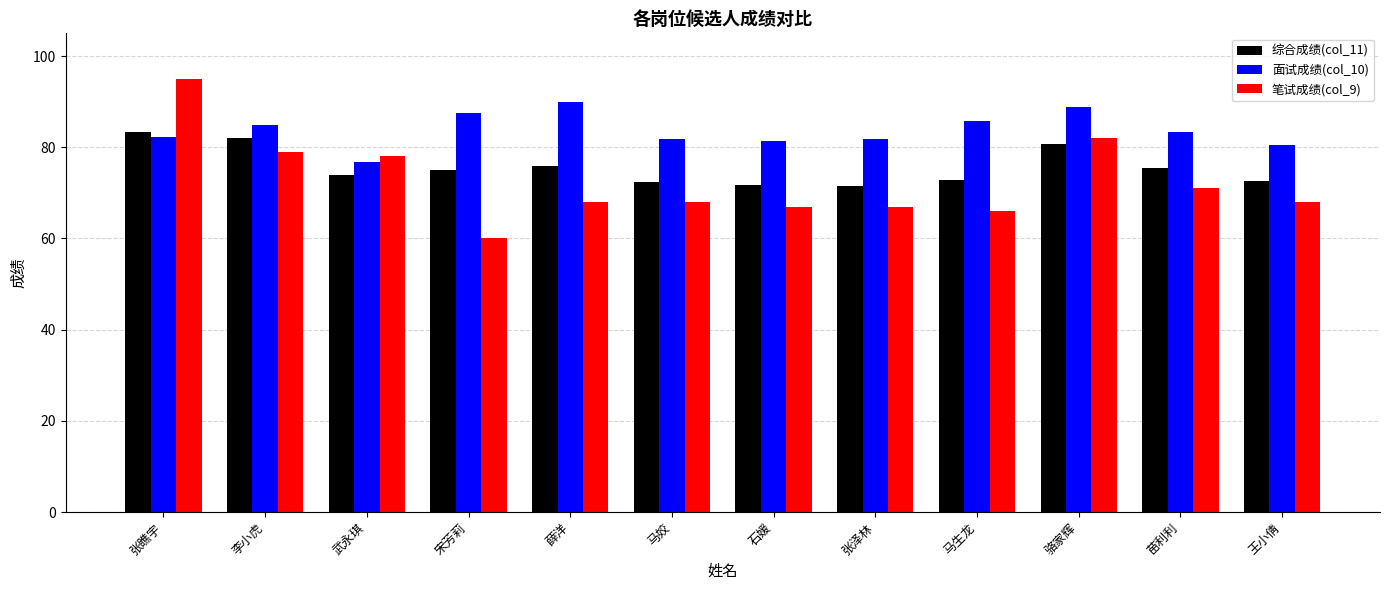

What is the average value of the 综合成绩(col_11) series?

75.6